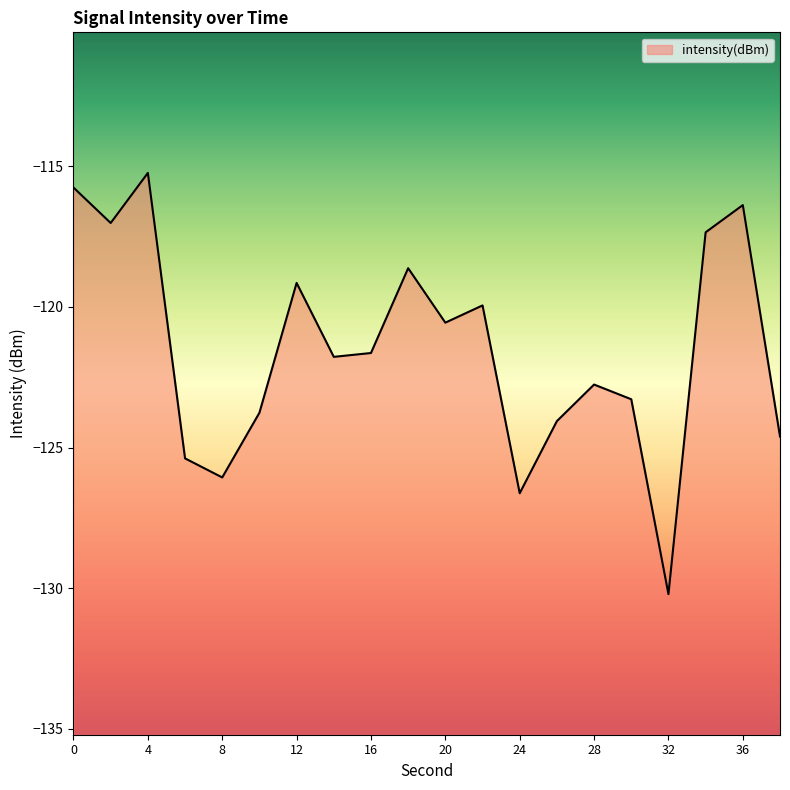

What is the greatest value displayed?

-115.2